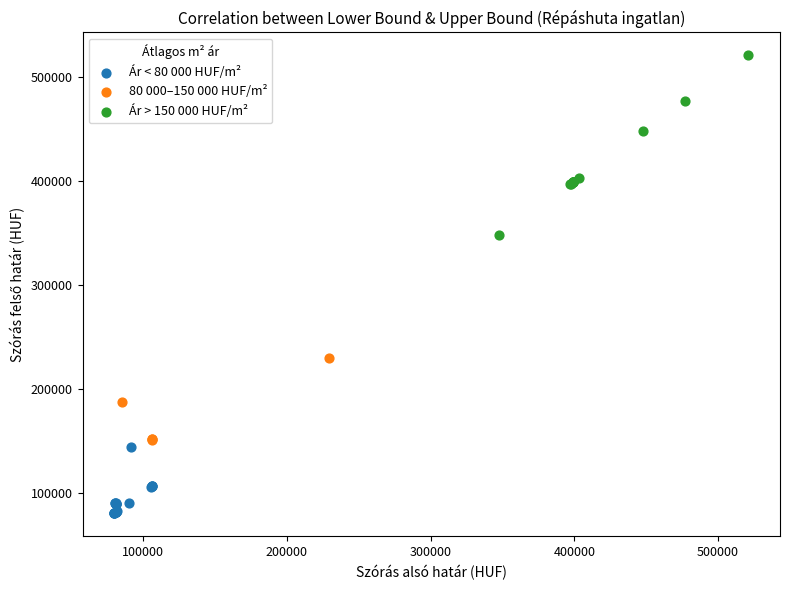

Which series has the largest Y range (max minus min)?

Ár > 150 000 HUF/m²